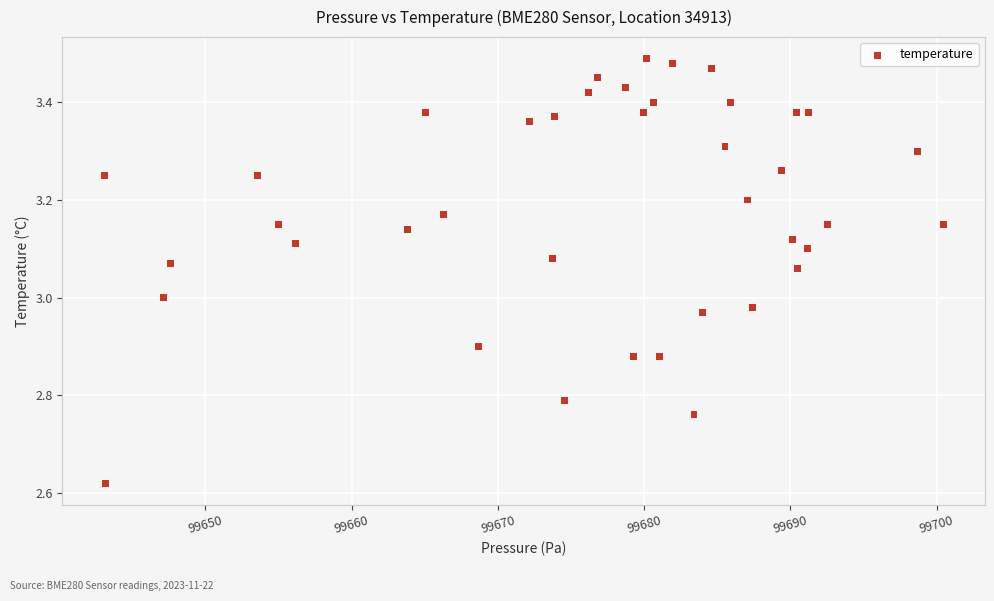

What is the range of Y values (max minus min)?

0.9